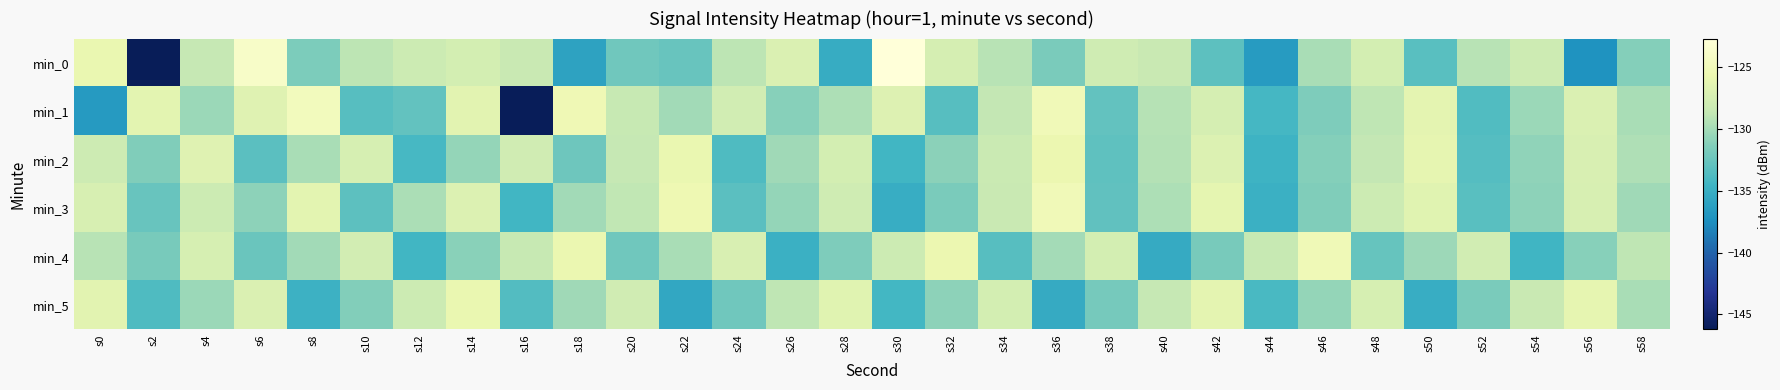

Which series has the largest total across all categories?

min_3